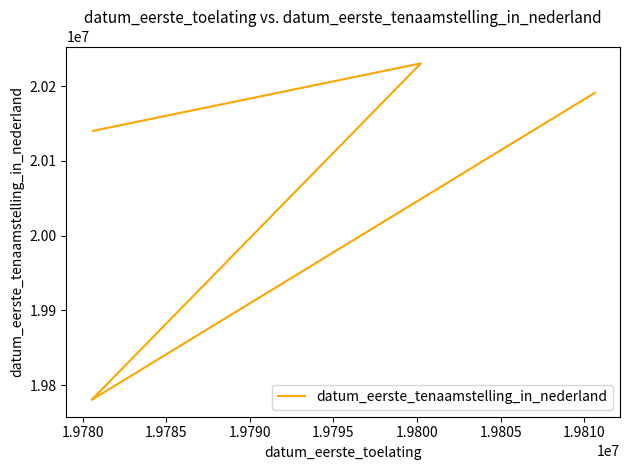

How many interior local peaks (higher than both neighbors) does the data have?

1